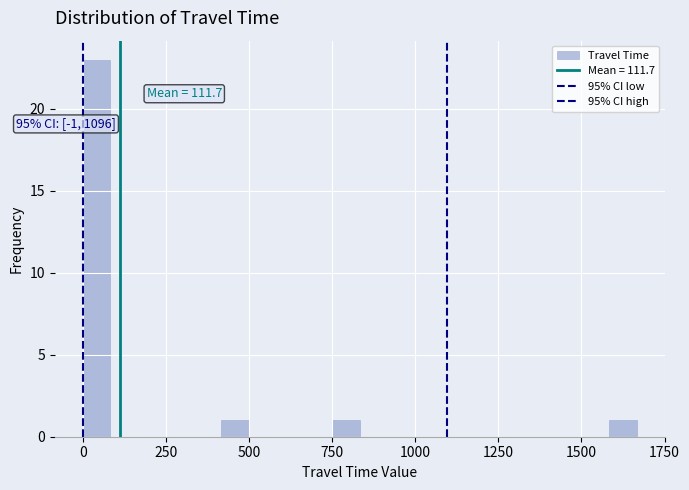

Read against the x-axis, roughly where is the centre of the tallest bar?

50